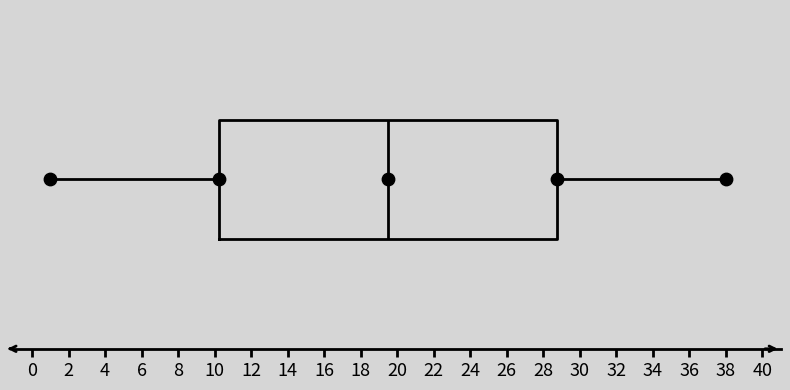

Read this box plot against the x-axis: the position of the median line, the range covered by the box, and the ends of both whiskers. The values are not printed on the chart, so give them approximately, as read against the axis.

median 19.6, box 10.2 to 28.8, whiskers 1.0 to 38.0